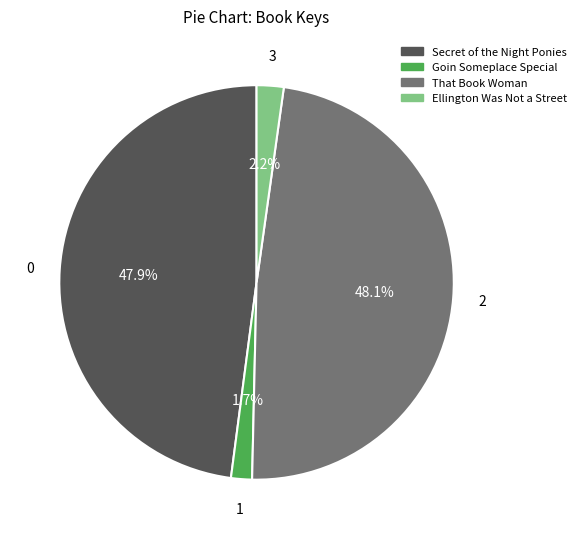

Is there a majority slice in this chart?

No